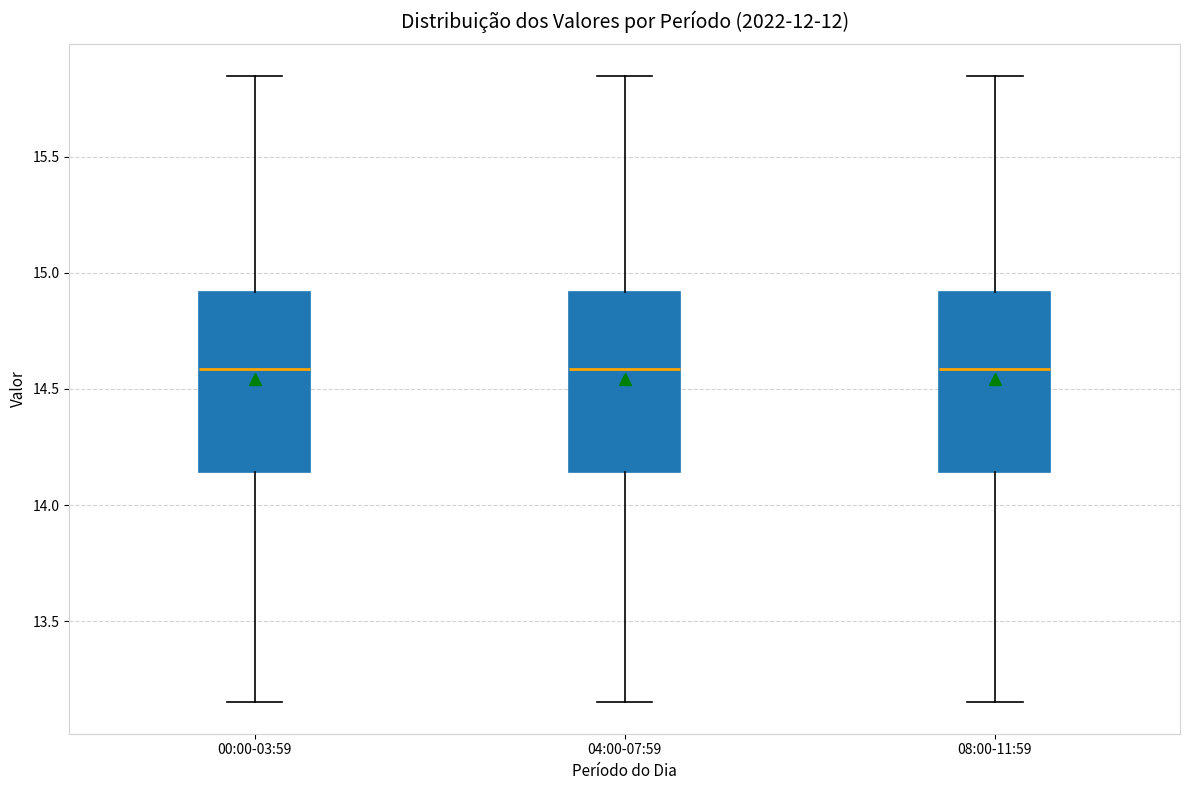

Reading left to right, read every box against the y-axis: the position of its median line, the range the box covers, and the ends of its whiskers. The values are not printed on the chart, so give them approximately, as read against the axis.

00:00-03:59: median 14.60, box 14.15 to 14.90, whiskers 13.15 to 15.85
04:00-07:59: median 14.60, box 14.15 to 14.90, whiskers 13.15 to 15.85
08:00-11:59: median 14.60, box 14.15 to 14.90, whiskers 13.15 to 15.85